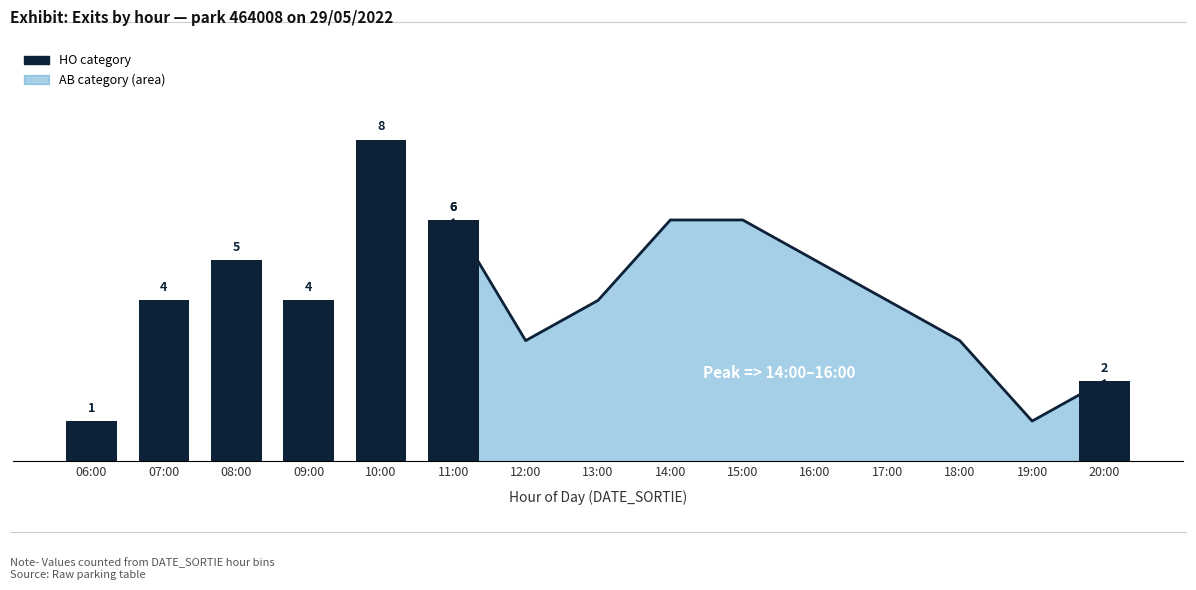

The value at 11:00 is 3. True or false?

False